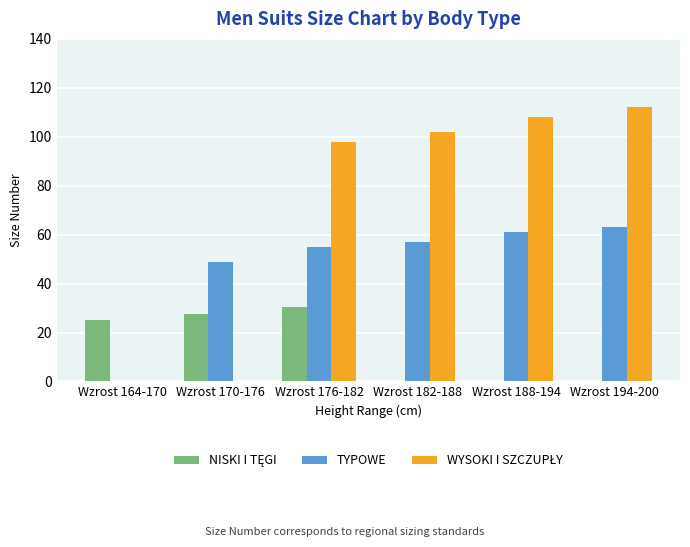

The TYPOWE series shows 31.4 at Wzrost 164-170. True or false?

False